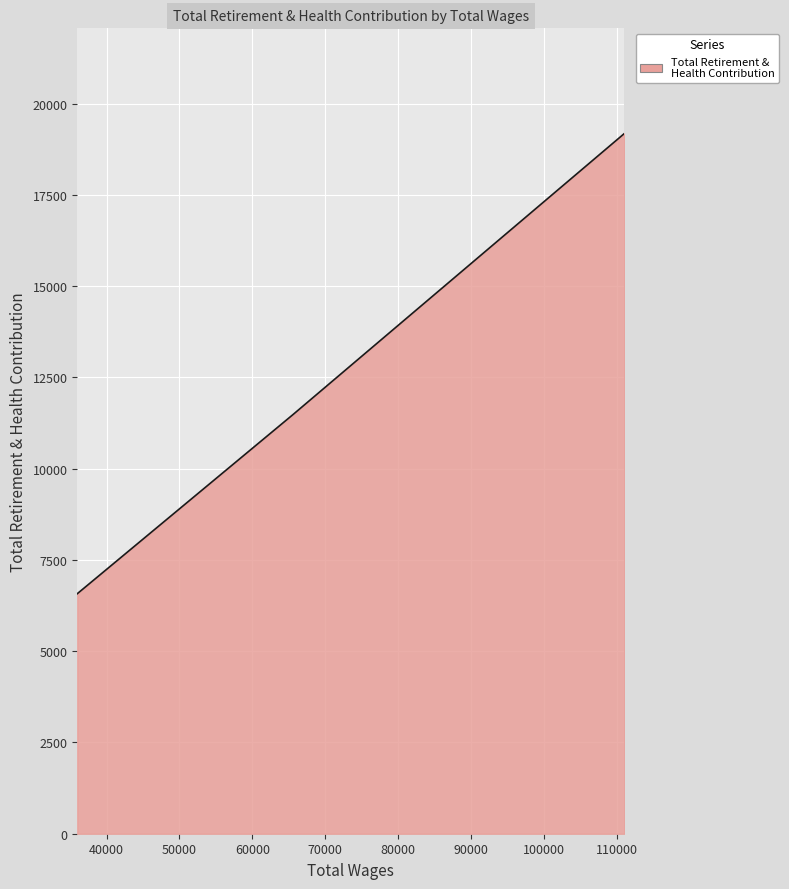

The chart shows a value of 19182 at 111096.0. True or false?

True